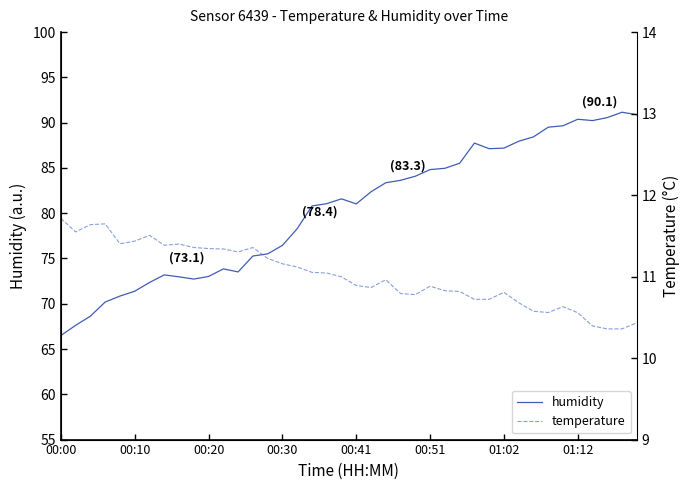

How many lines are shown in the chart?

2